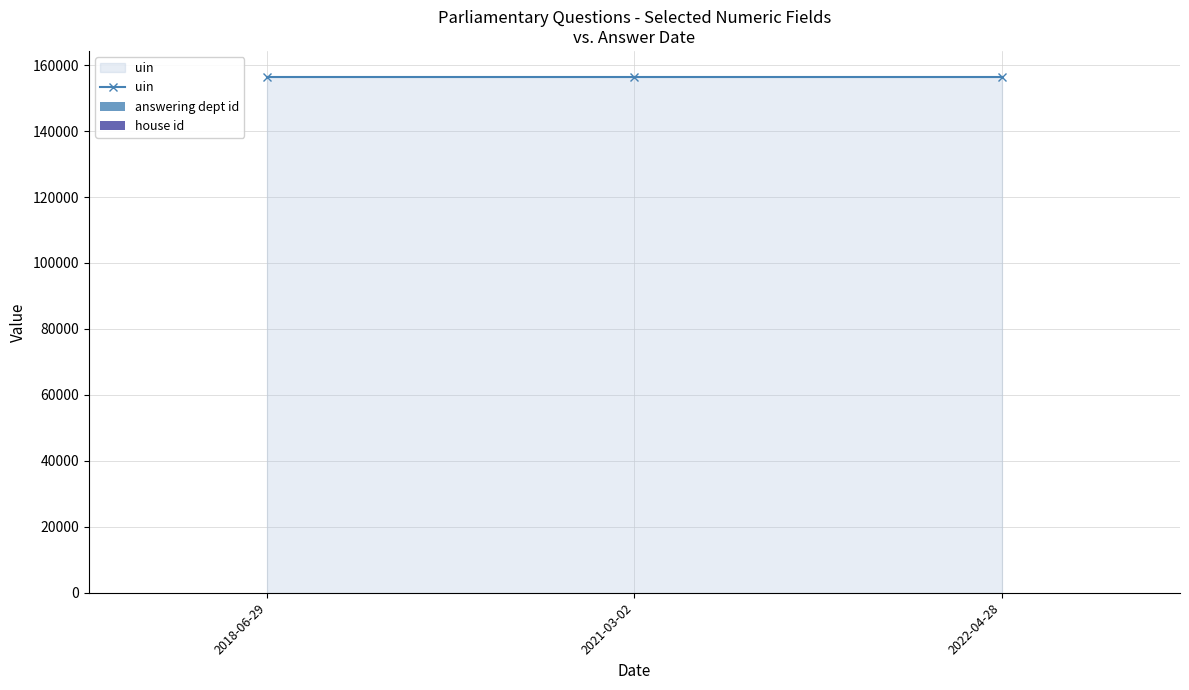

How many bars are there in each group?

3